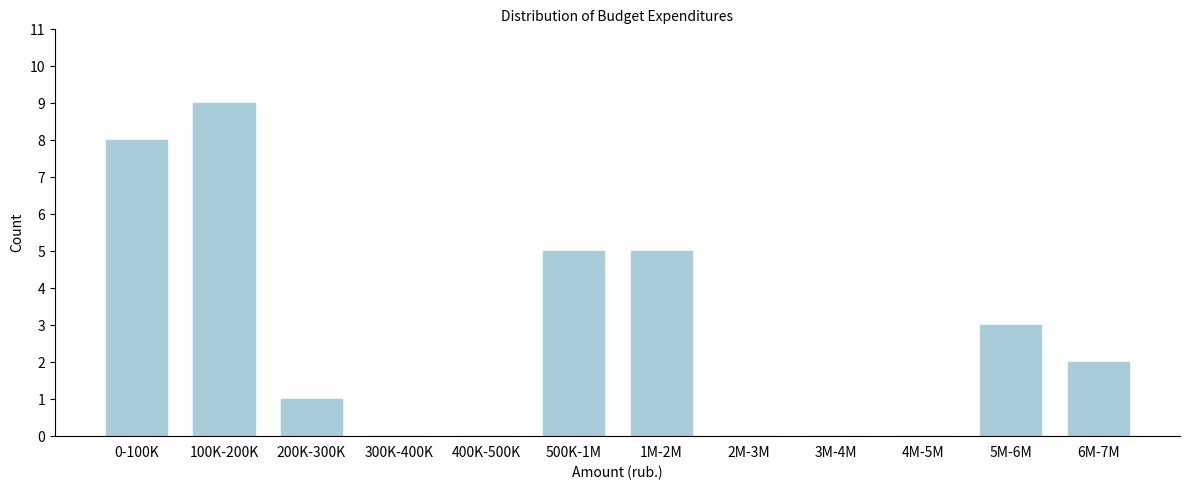

Reading left to right, list all the values displayed in this chart.

0-100K=8	100K-200K=9	200K-300K=1	300K-400K=0	400K-500K=0	500K-1M=5	1M-2M=5	2M-3M=0	3M-4M=0	4M-5M=0	5M-6M=3	6M-7M=2